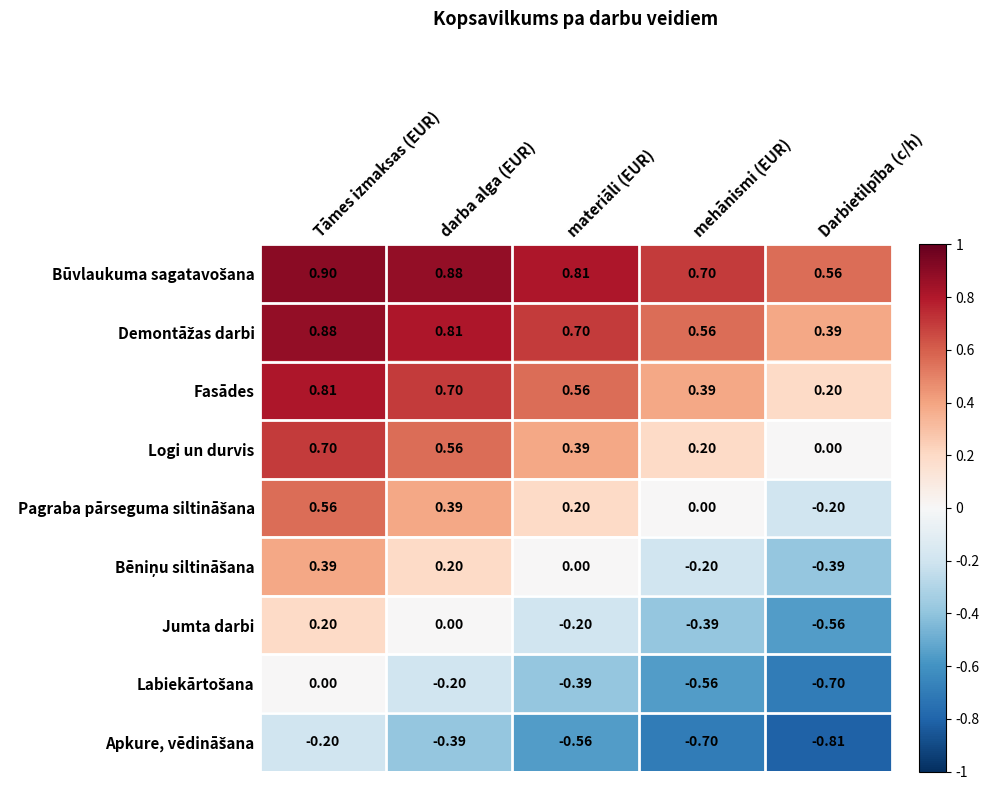

At which label does Jumta darbi first exceed 0?

Tāmes izmaksas (EUR)